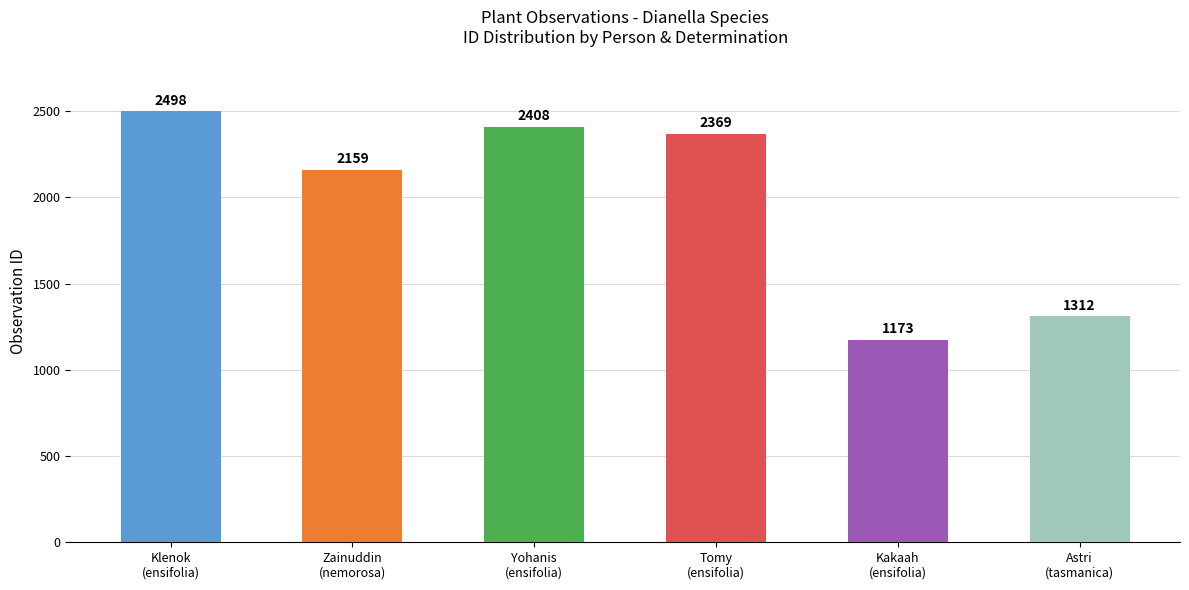

What is the difference between the values at Kakaah
(ensifolia) and Yohanis
(ensifolia)?

1235